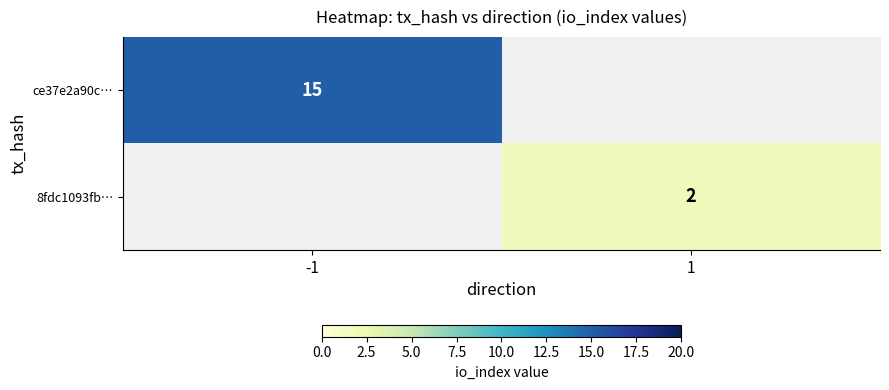

Is it true that ce37e2a90c… equals 15 at -1?

True